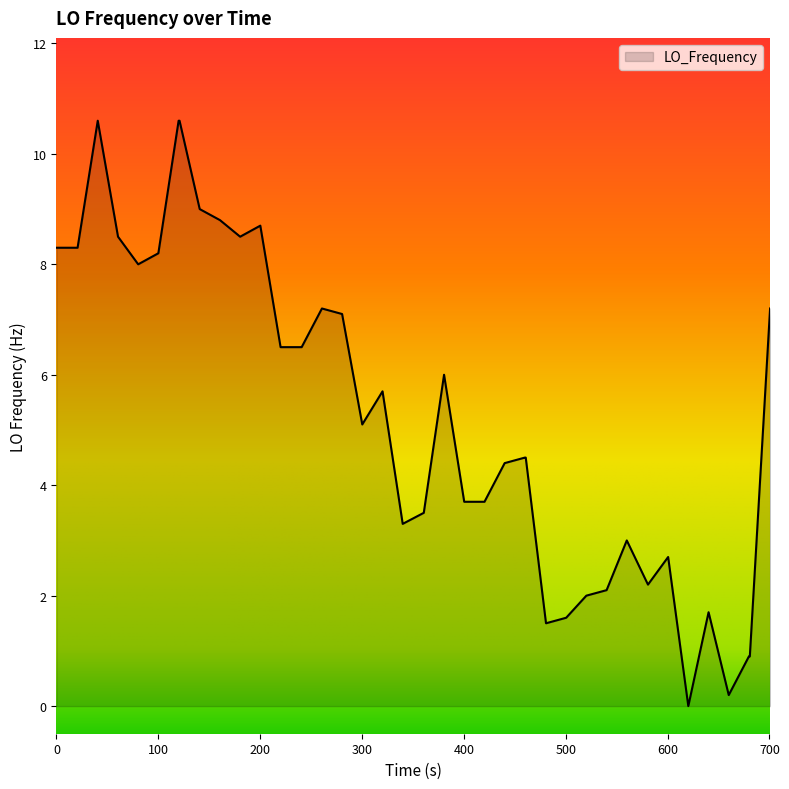

How many lines are shown in the chart?

1